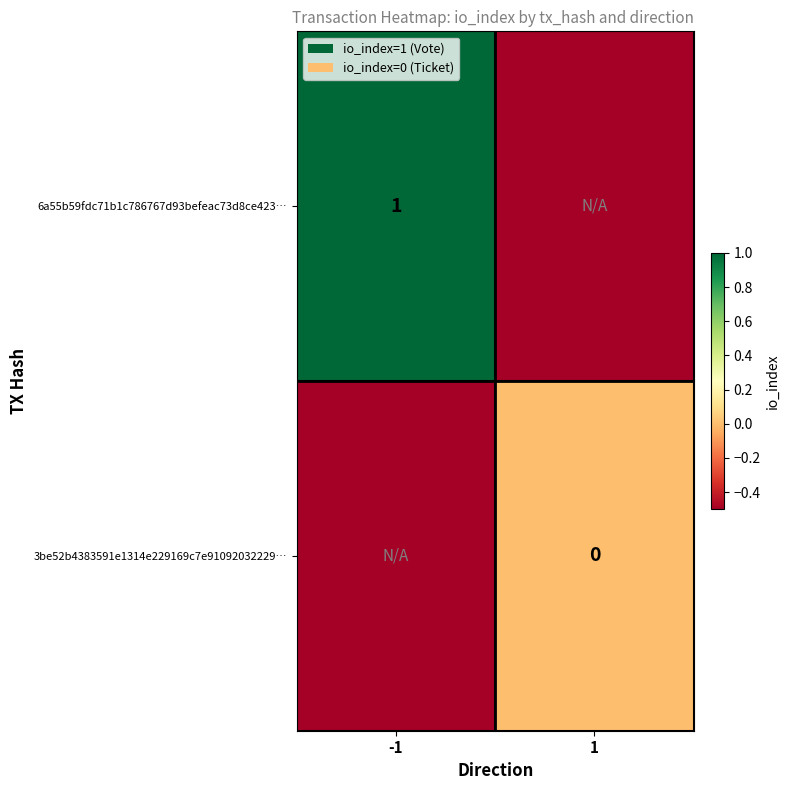

The 6a55b59fdc71b1c786767d93befeac73d8ce423… series shows 1.0 at -1. True or false?

True